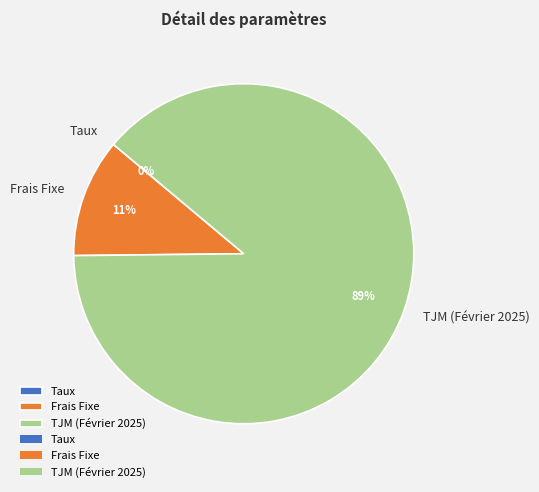

Which category accounts for the majority?

TJM (Février 2025)